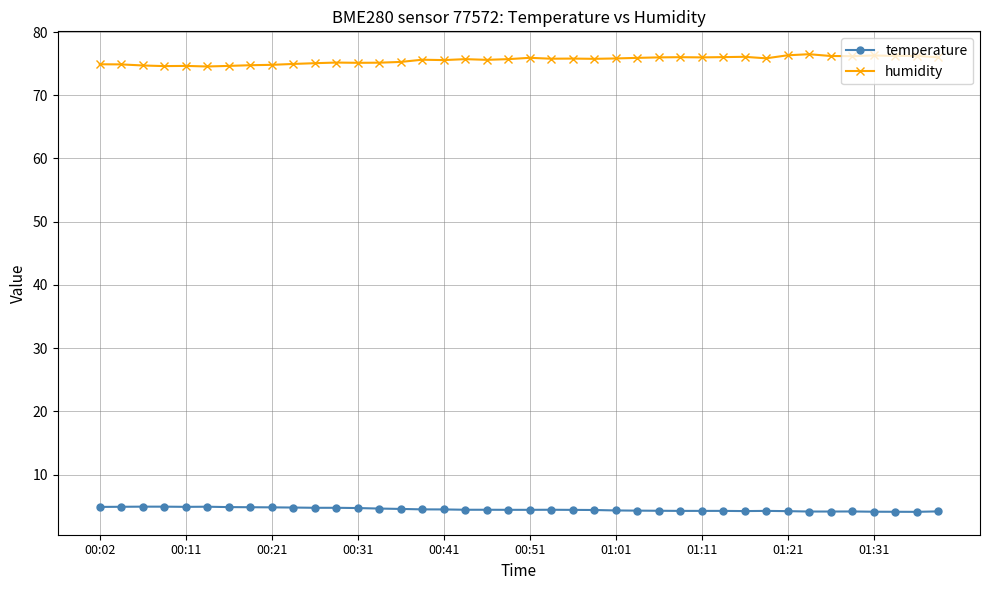

True or false: humidity has more than 2 interior local peaks.

True